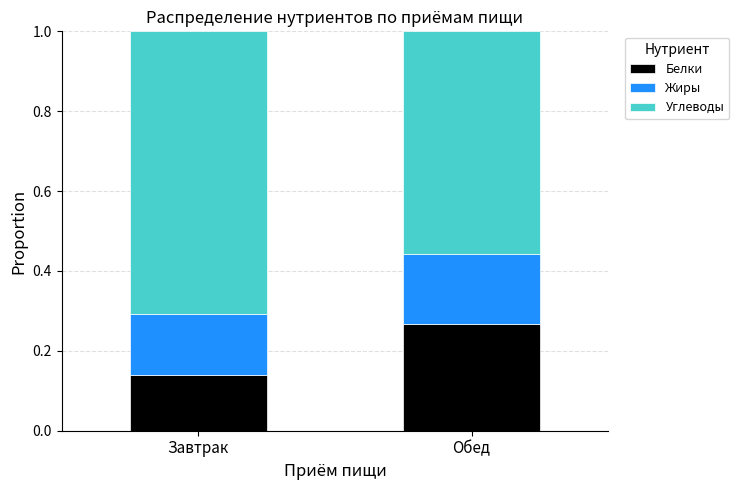

Is it true that Белки equals 0.1 at Обед?

False